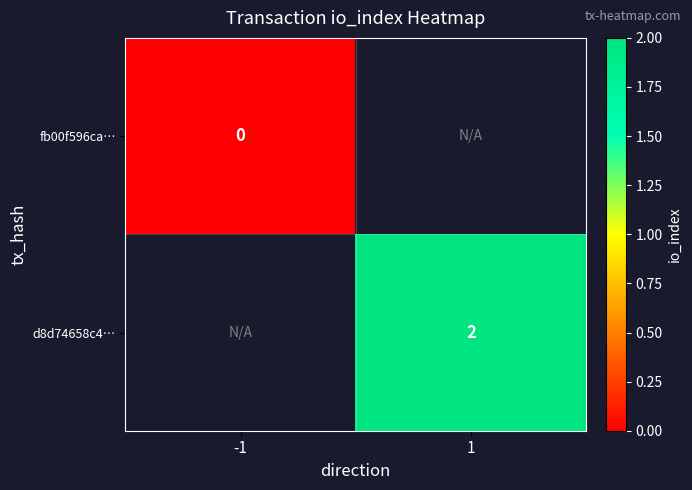

Which label corresponds to the largest value in the chart?

1